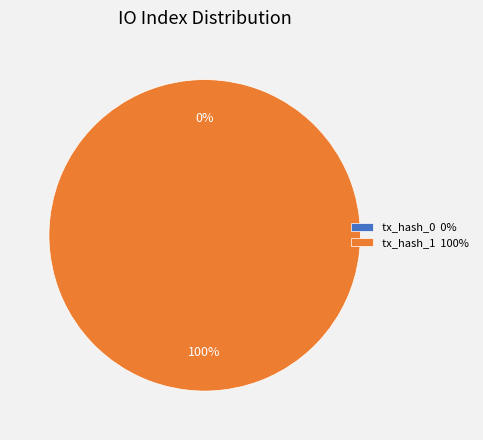

Rank the categories by value from lowest to highest.

tx_hash_0, tx_hash_1